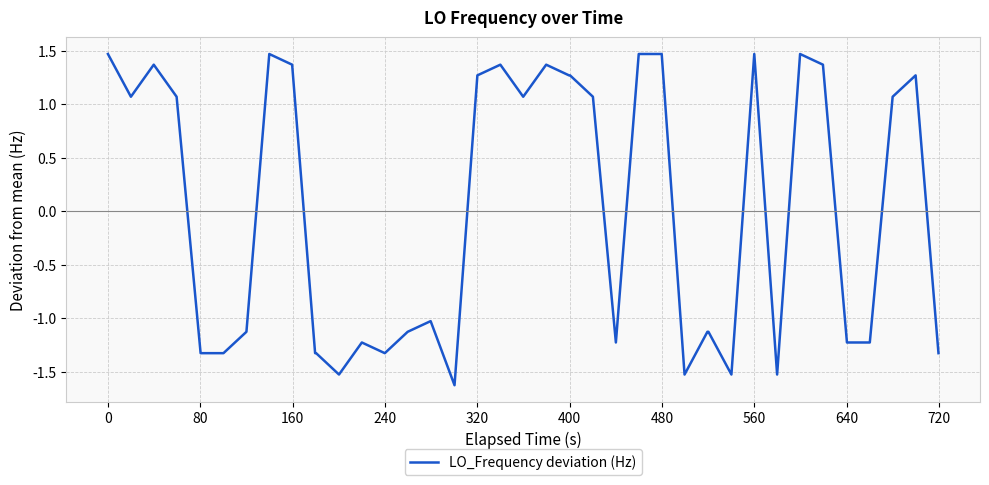

What is the difference between the maximum and minimum values?

3.1